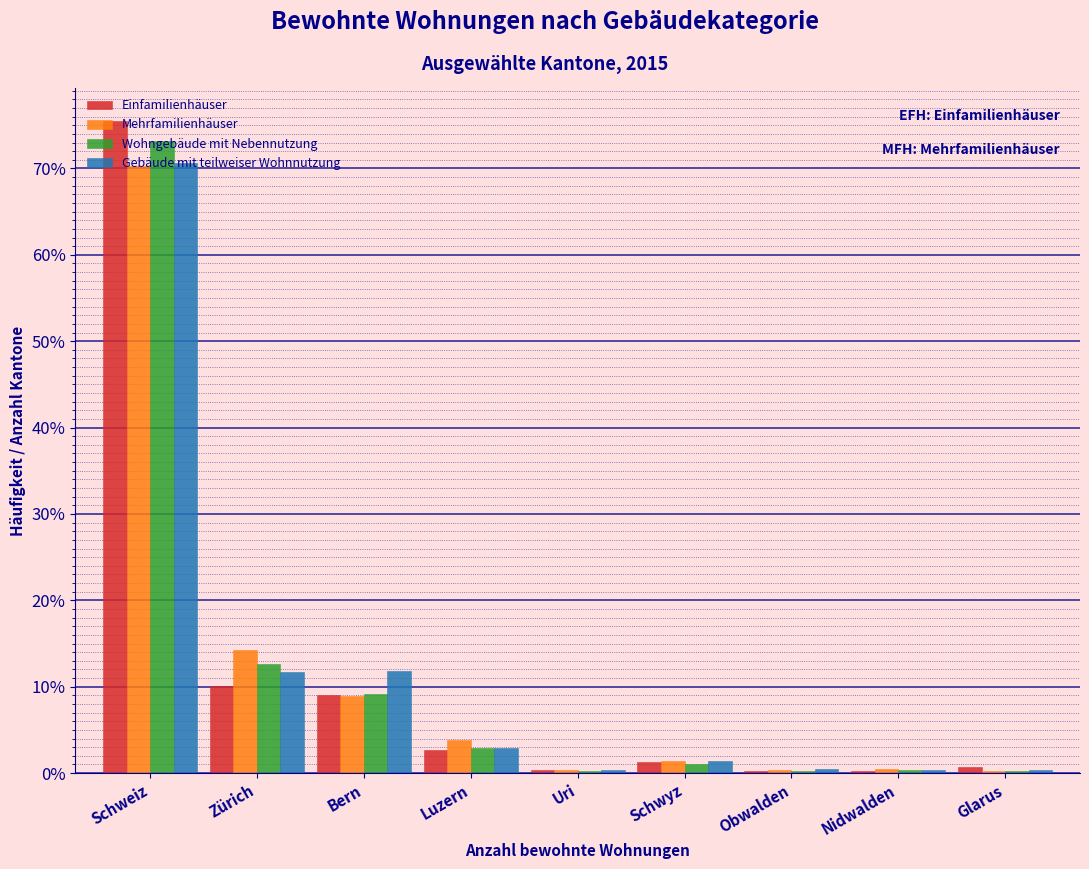

At which category is the sum across all series the highest?

Schweiz